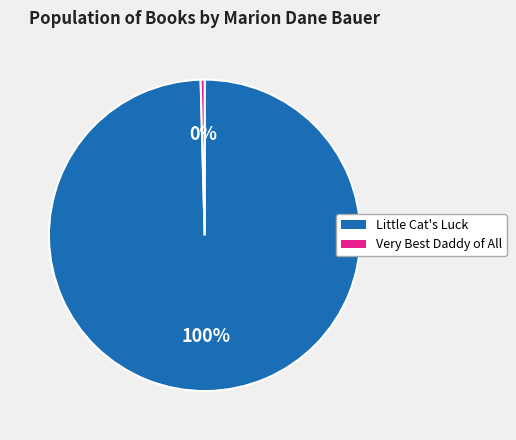

To the nearest percent, what is the average slice percentage?

50%